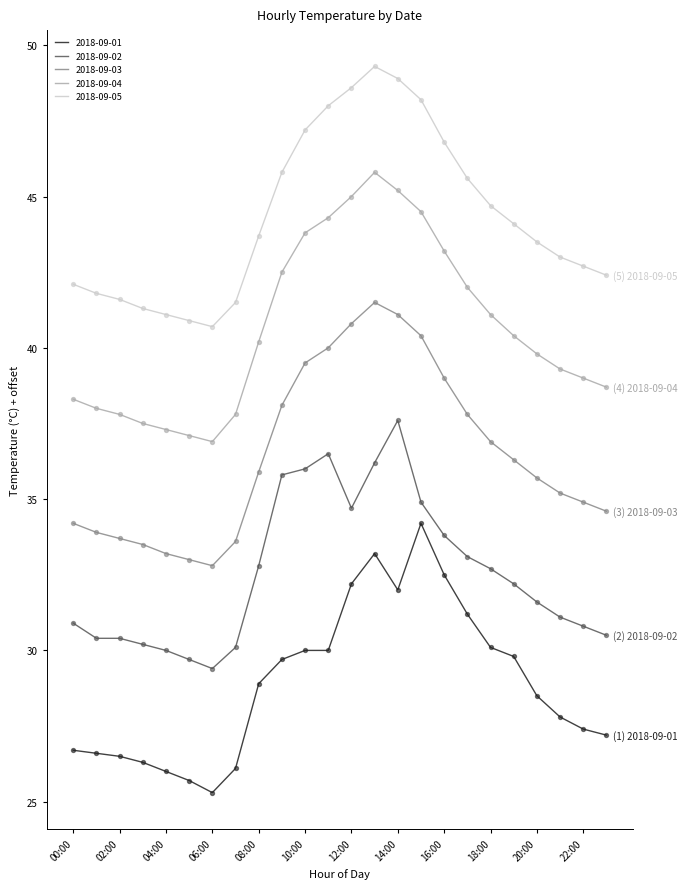

Which series has the largest total across all categories?

2018-09-05